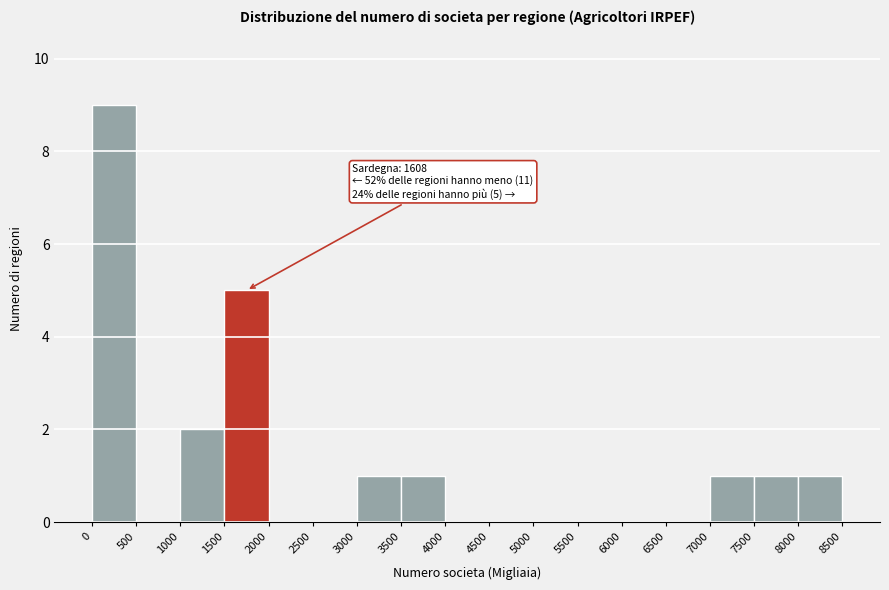

Over which range of the x-axis is the bar tallest?

0 to 500